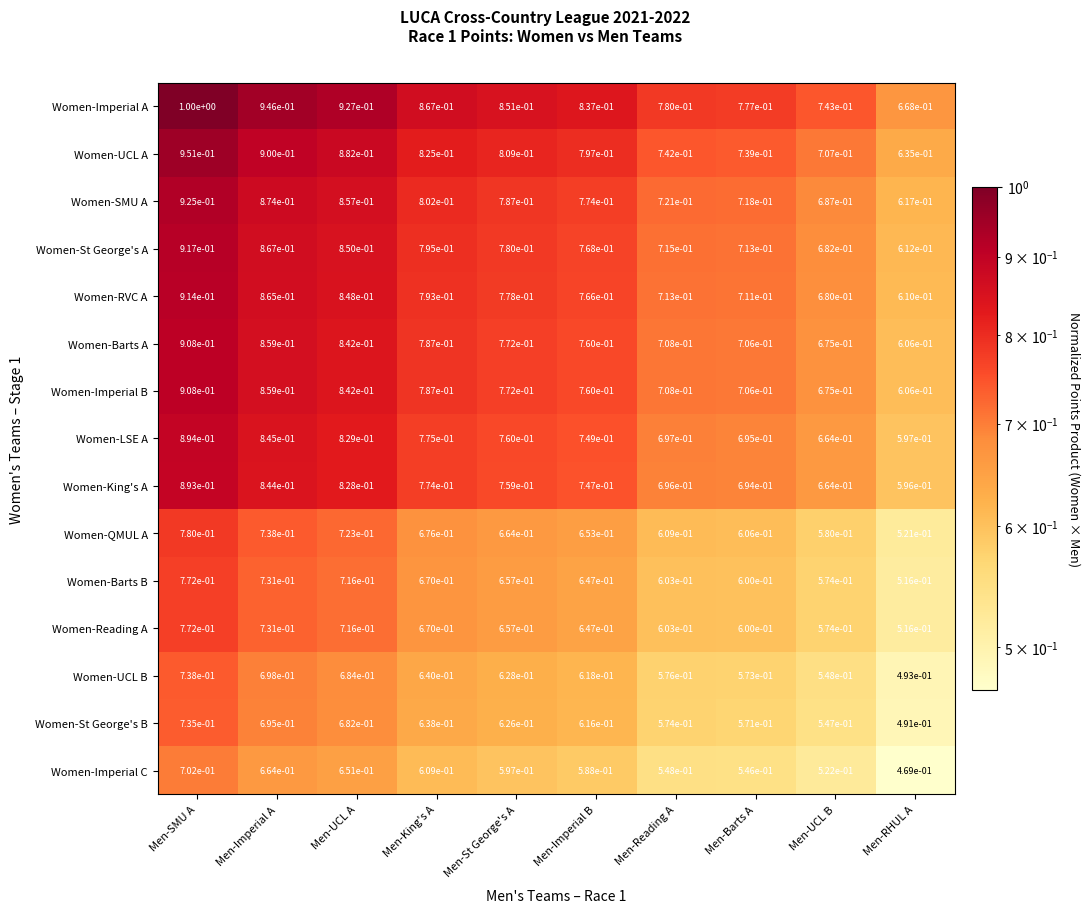

Rank the categories by Women-Imperial B value from highest to lowest.

Men-SMU A, Men-Imperial A, Men-UCL A, Men-King's A, Men-St George's A, Men-Imperial B, Men-Reading A, Men-Barts A, Men-UCL B, Men-RHUL A